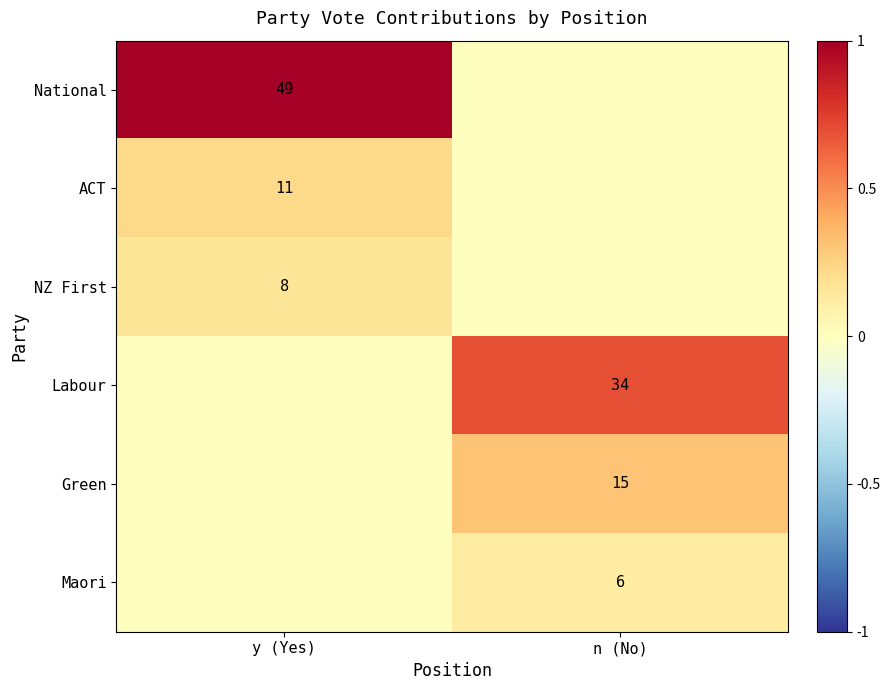

The value of NZ First at y (Yes) is 8. True or false?

True